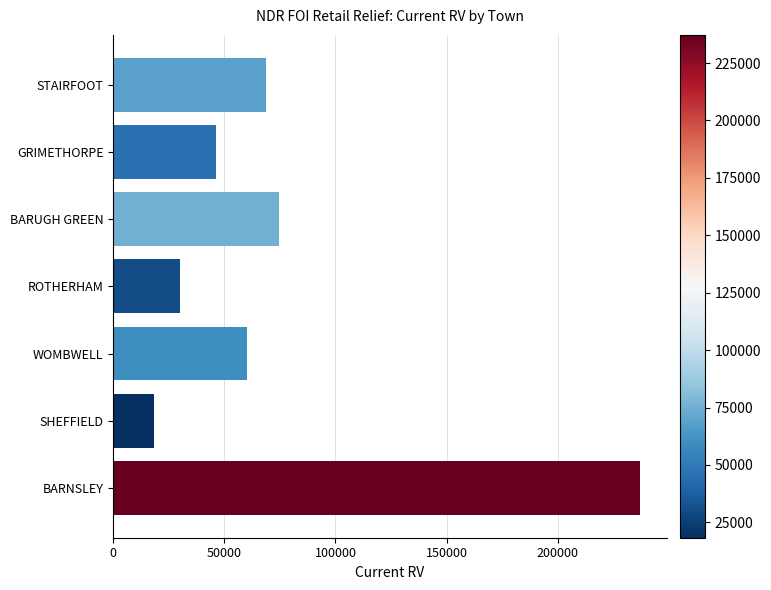

What is the ratio of the value at STAIRFOOT to the value at SHEFFIELD?

3.8